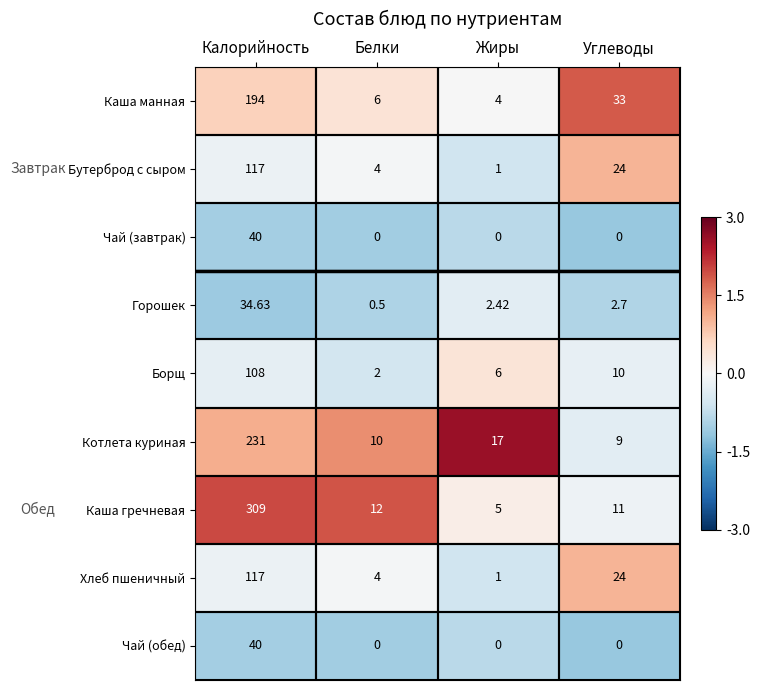

Rank the categories by Горошек value from highest to lowest.

Калорийность, Углеводы, Жиры, Белки